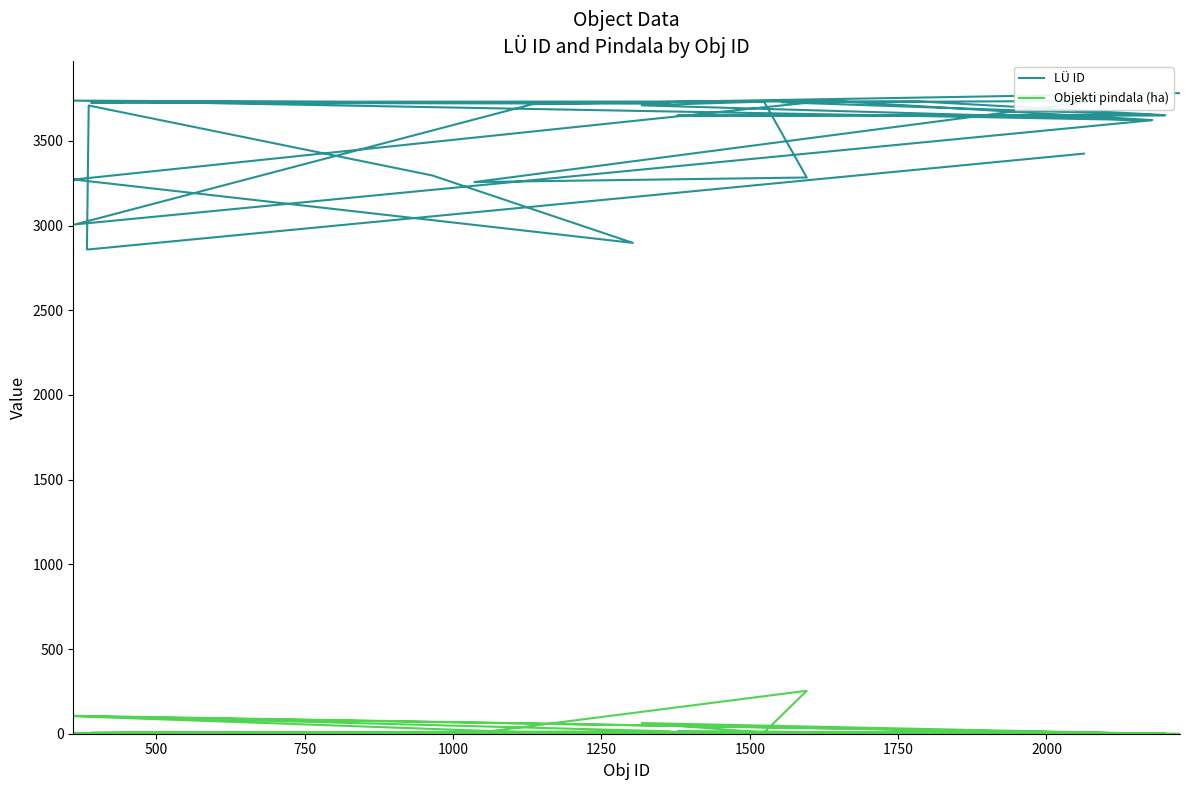

True or false: Objekti pindala (ha) and LÜ ID intersect in this chart.

False